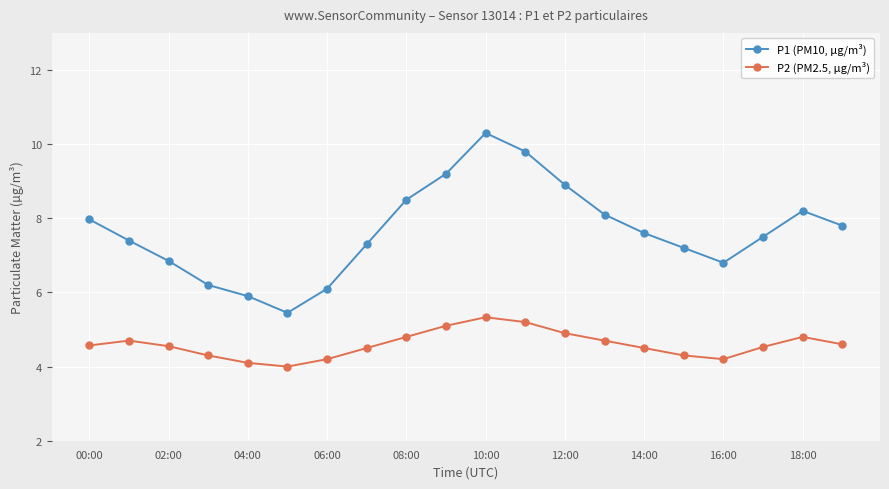

How many data points does each series have?

20